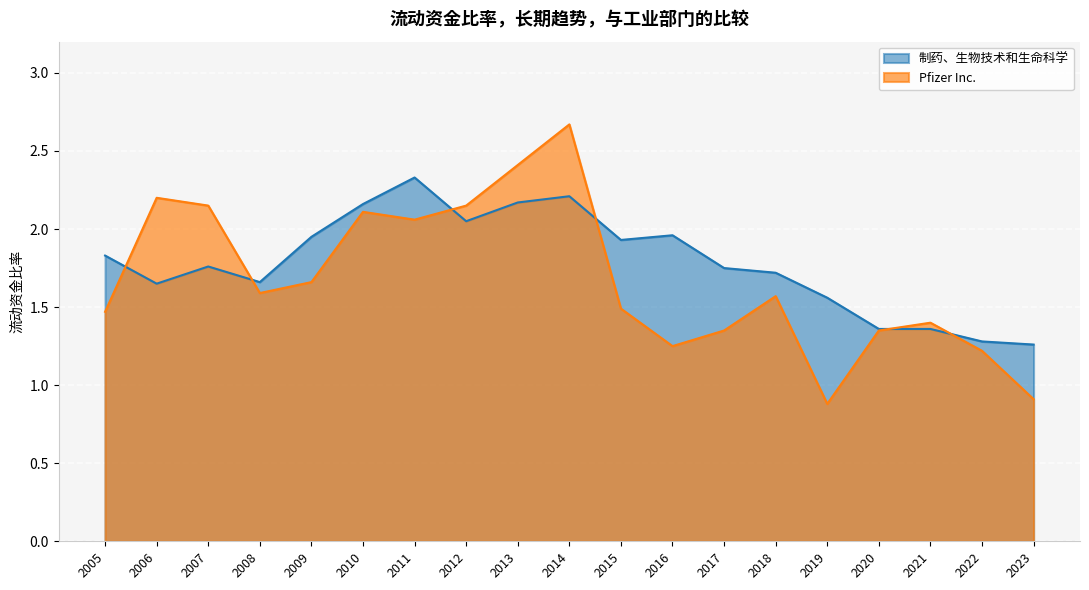

The Pfizer Inc. series shows 1.4 at 2021. True or false?

True